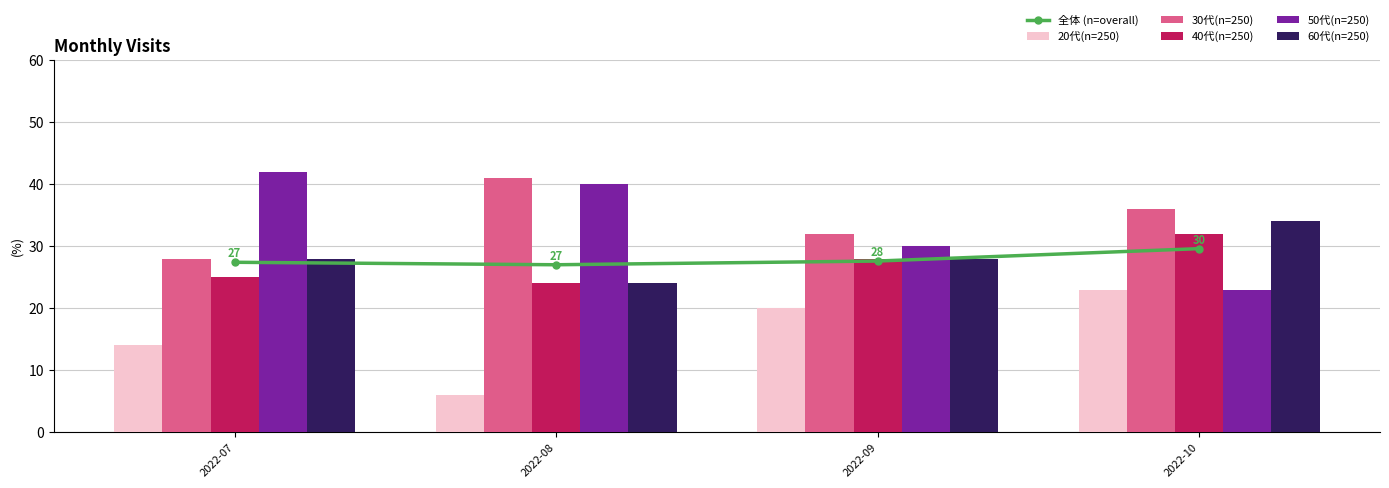

Is it true that 40代(n=250) equals 25.0 at 2022-07?

True